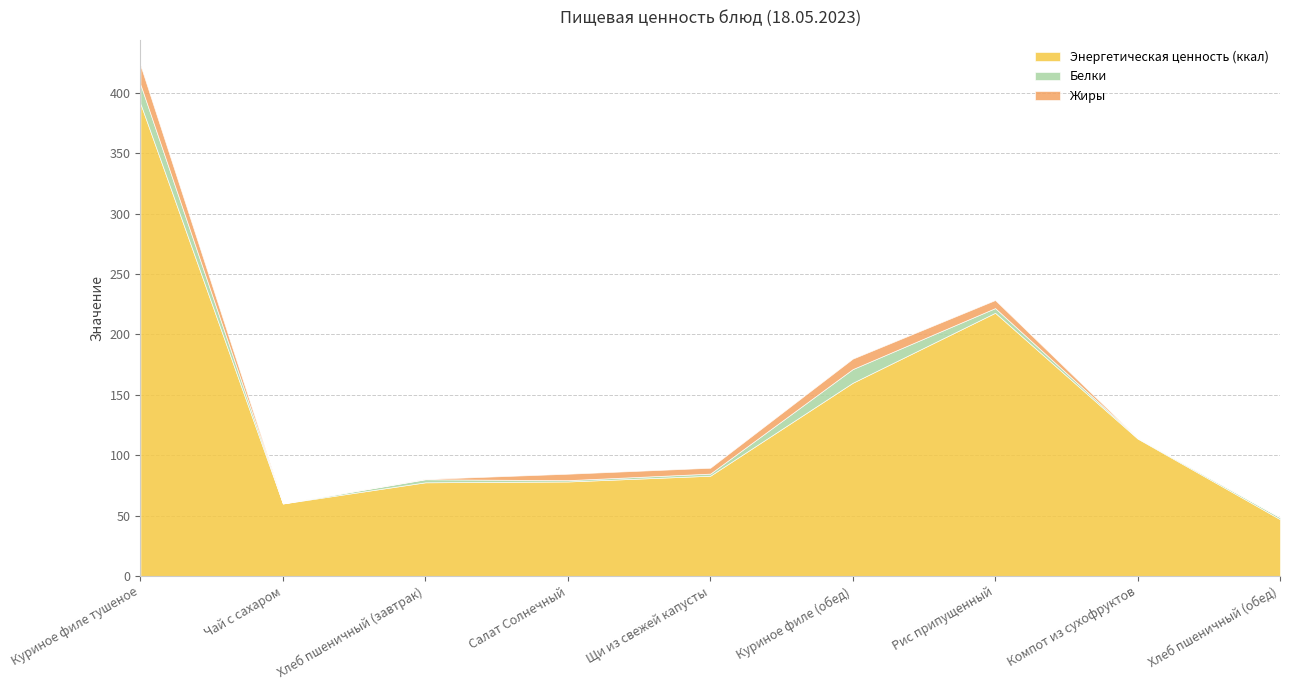

What is the label of the 2nd point from the left?

Чай с сахаром